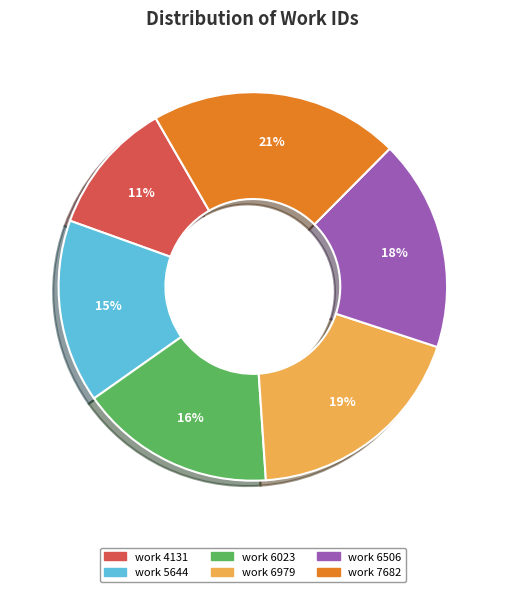

Is the sum of work 5644 and work 4131 greater than half?

No